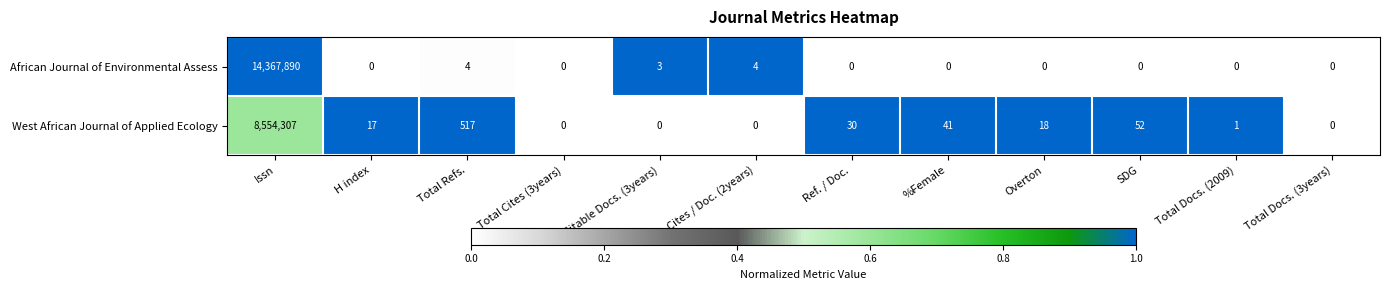

Where does the West African Journal of Applied Ecology series first go above 18?

Issn